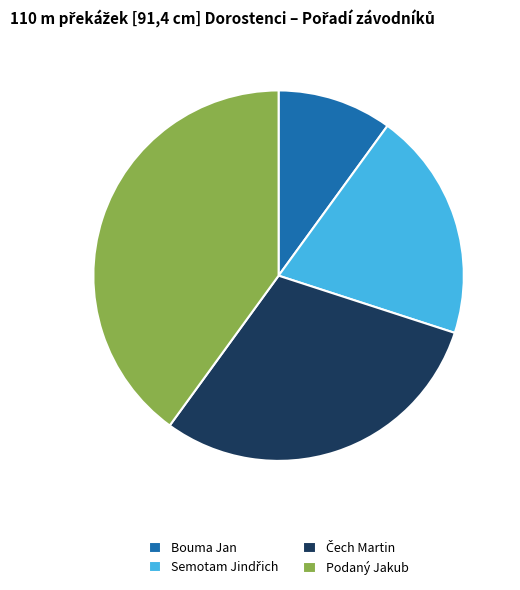

Which slice is the largest?

Podaný Jakub